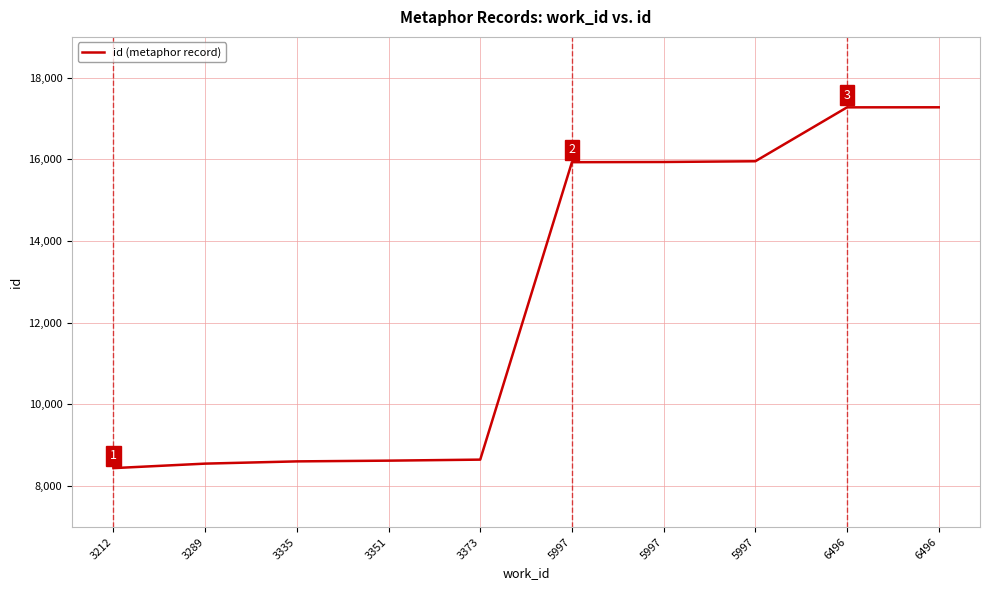

How many lines are shown in the chart?

1